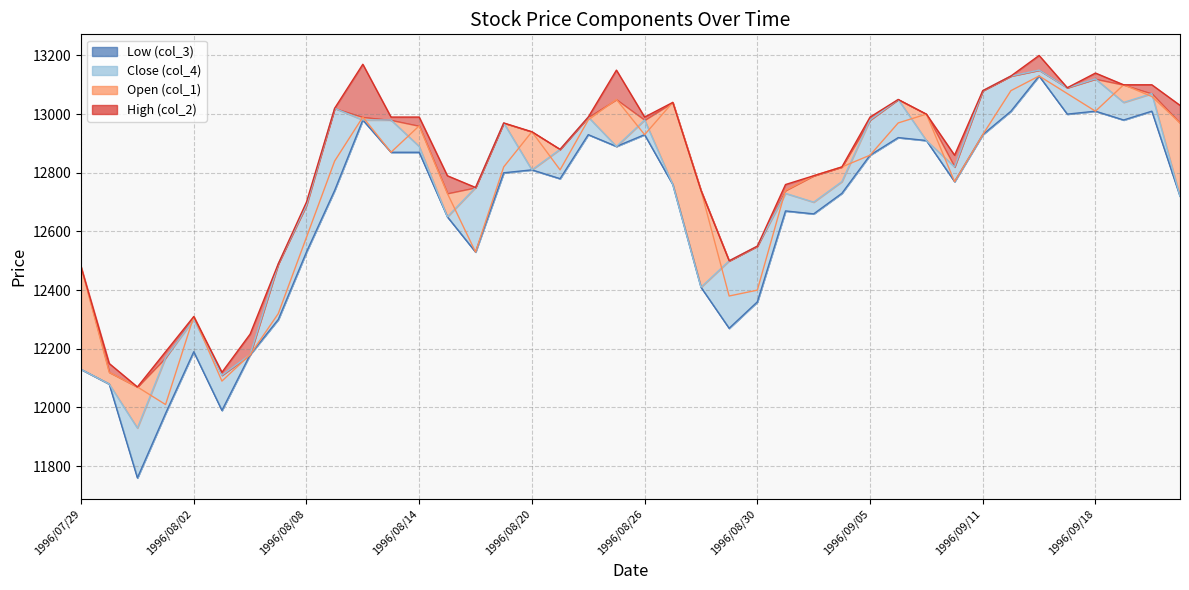

Is it true that col_4 equals 13130 at 1996/09/12?

True